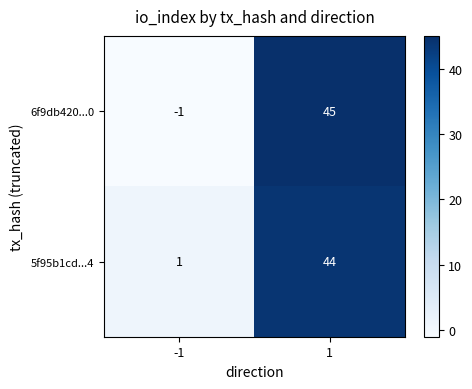

What is the spread (max minus min) of values at -1?

2